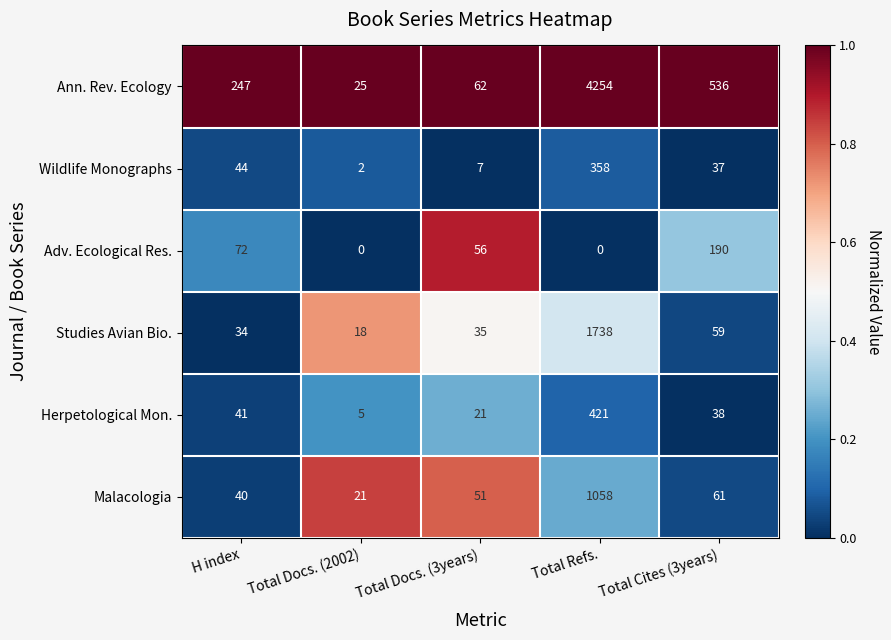

At which label is Studies Avian Bio. closest to 878?

Total Cites (3years)